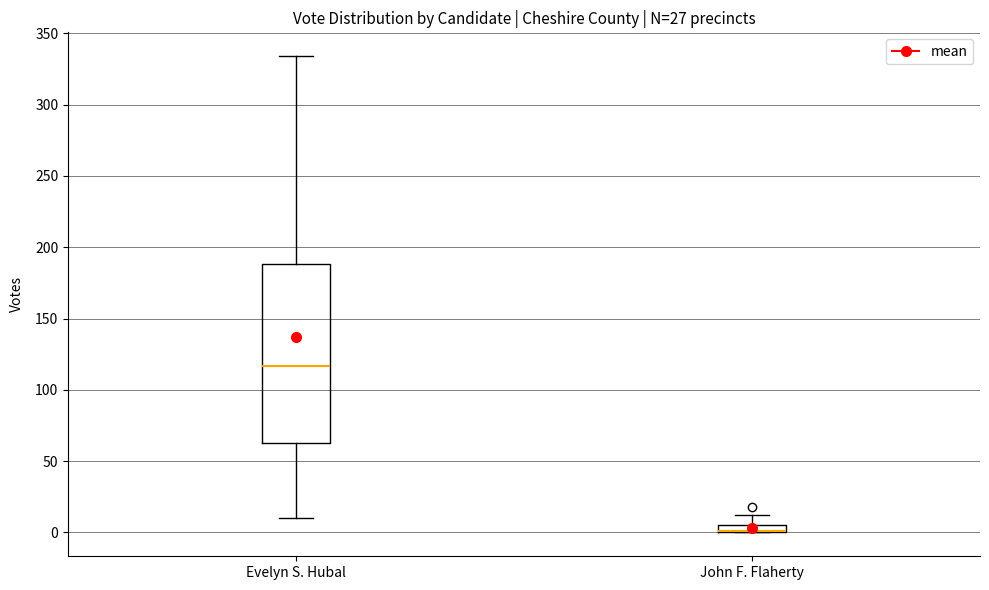

Which box is the tallest, from its lower edge to its upper edge?

Evelyn S. Hubal